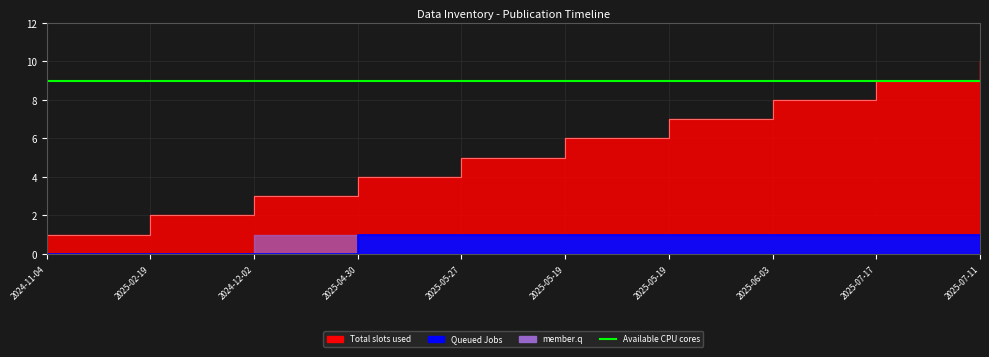

True or false: Queued Jobs has a value of 1 at 2025-06-03.

True